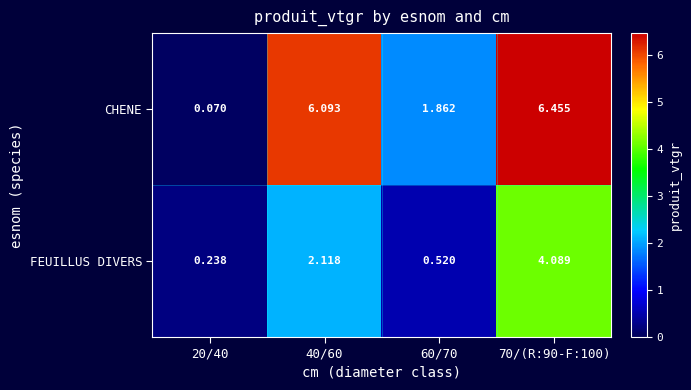

Rank the series at 70/(R:90-F:100) from highest to lowest value.

CHENE, FEUILLUS DIVERS